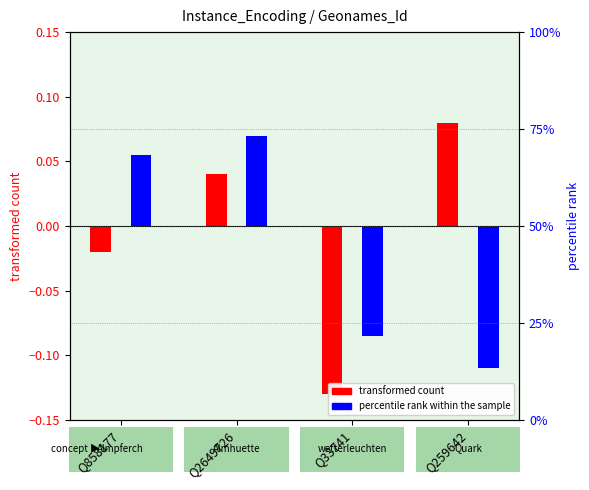

What are all the series names shown in the legend?

transformed count, percentile rank within the sample